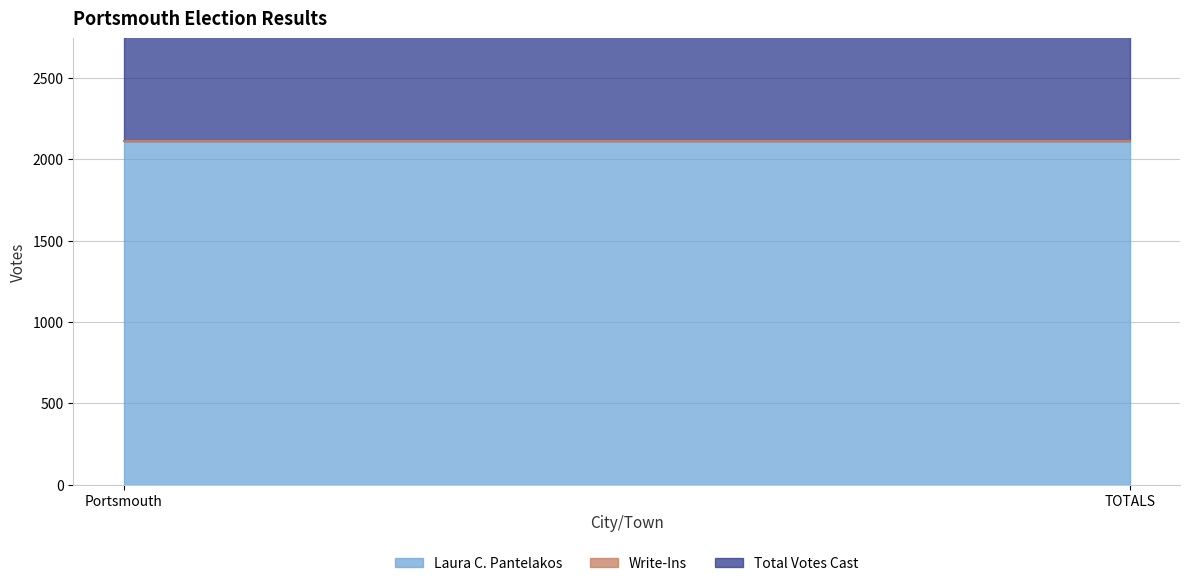

What is the value of the Laura C. Pantelakos point at the 2nd from the left?

2111